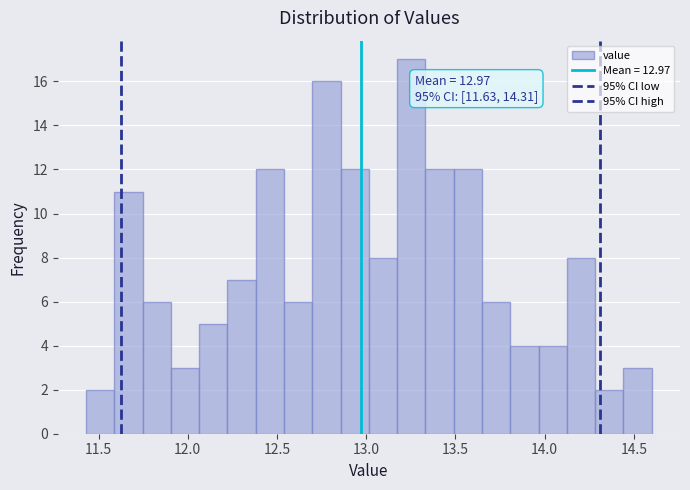

Around what value on the x-axis is the tallest bar? Give the approximate position of its centre, as read against the axis.

13.25